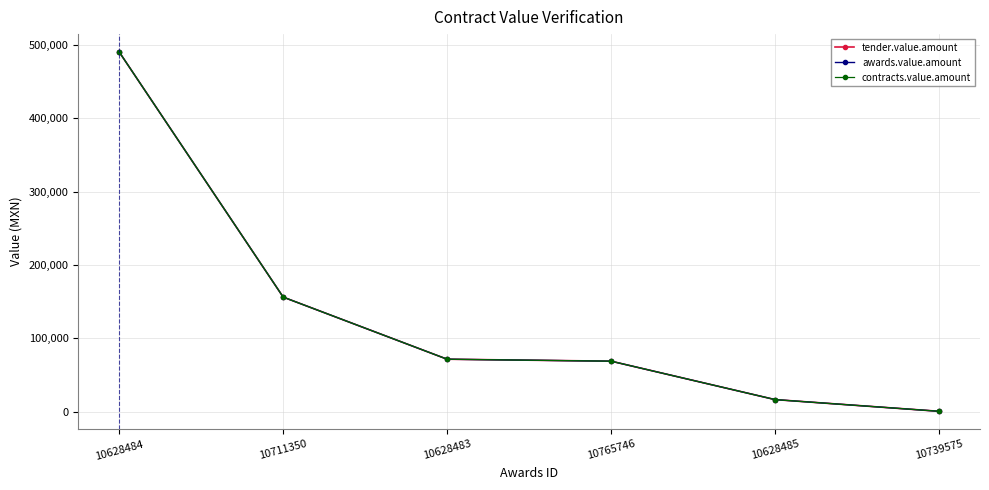

Reading right to left, transcribe all the data shown in this chart.

tender.value.amount: 464.0	16399.0	68788.0	71456.0	156124.4	490220.0
awards.value.amount: 464.0	16399.0	68788.0	71456.0	156124.4	490220.0
contracts.value.amount: 464.0	16399.0	68788.0	71456.0	156124.4	490220.0